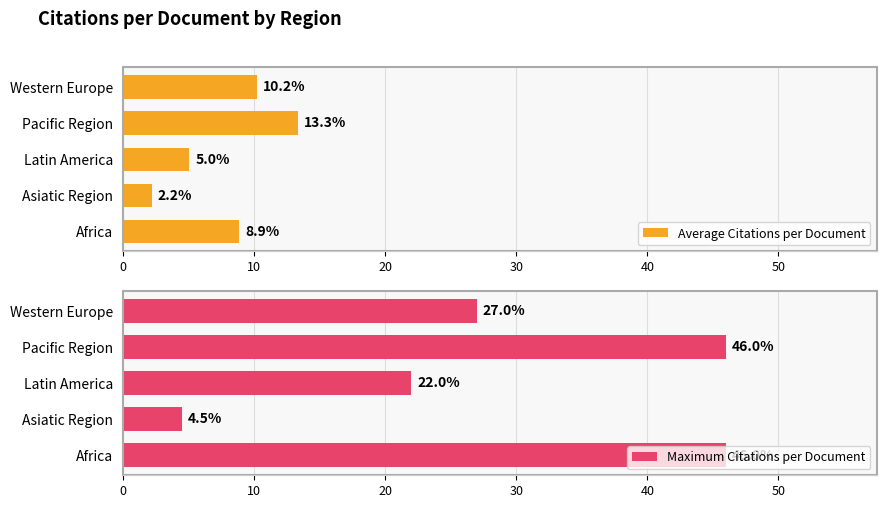

What is the difference between the Maximum Citations per Document values at Asiatic Region and Western Europe?

22.5